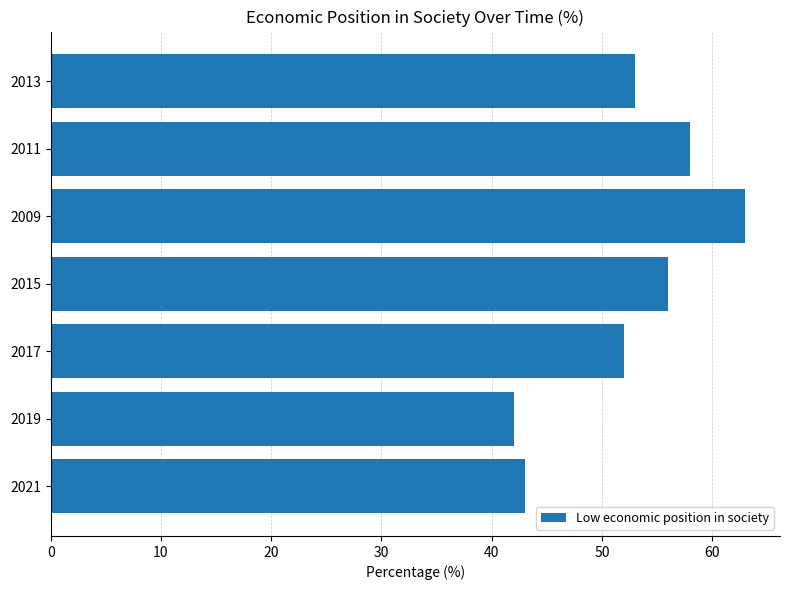

What is the average value?

52